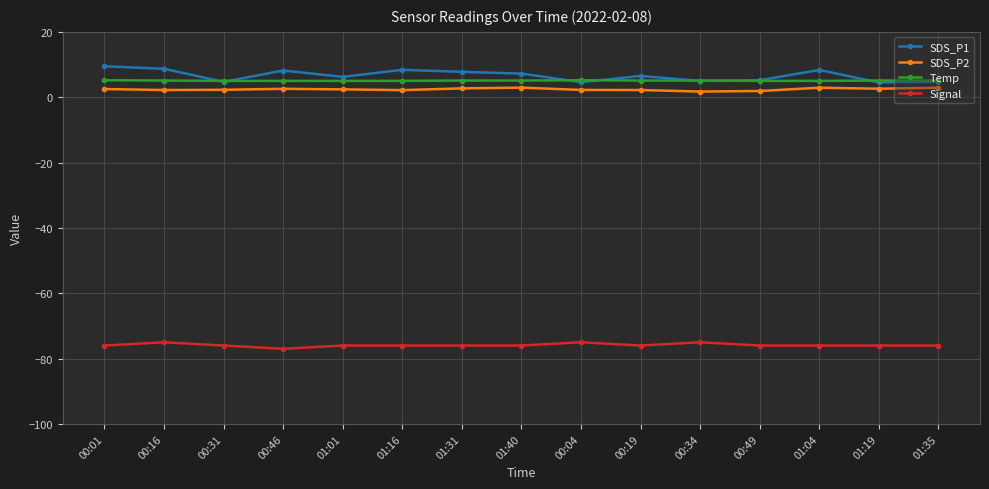

Which series has the largest range (max minus min)?

SDS_P1